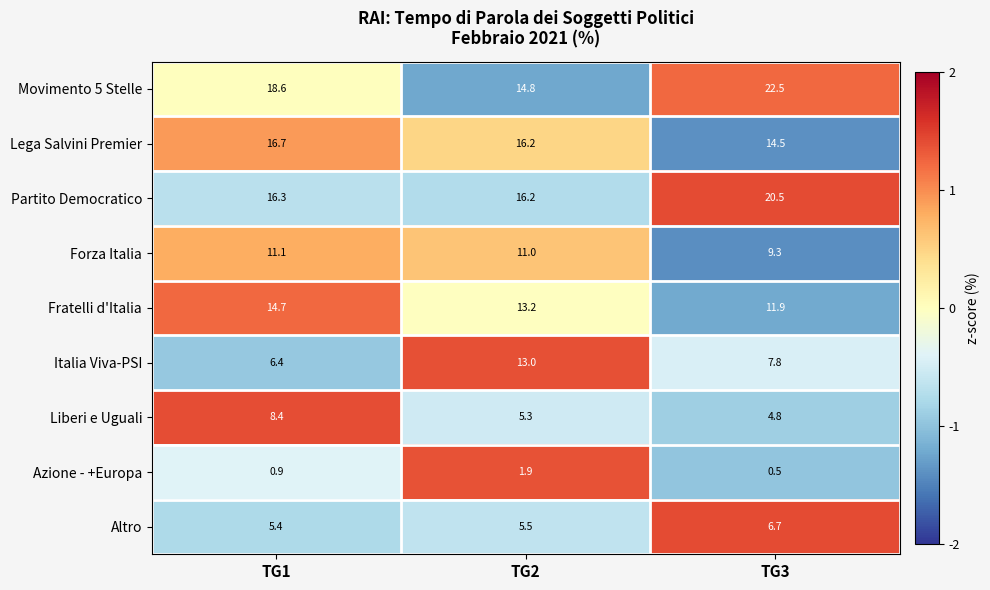

What is the difference between the maximum and minimum values in the Lega Salvini Premier series?

2.2